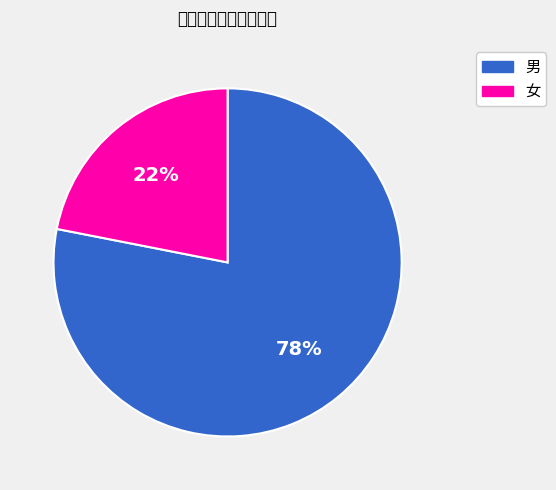

Which slice represents more than half of the pie?

男